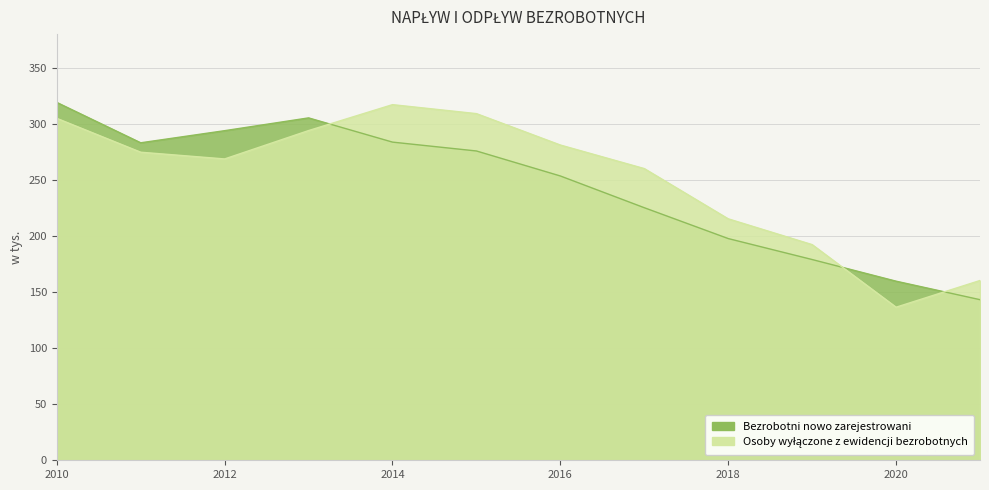

Rank the series at 2017 from lowest to highest value.

Bezrobotni nowo zarejestrowani, Osoby wyłączone z ewidencji bezrobotnych